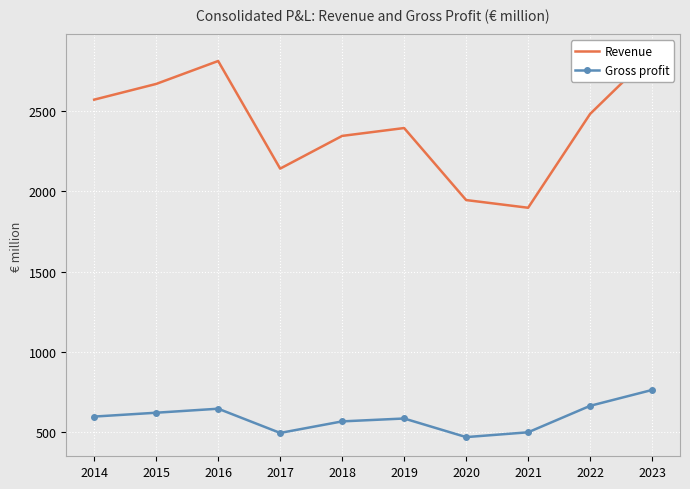

True or false: Gross profit and Revenue intersect in this chart.

False